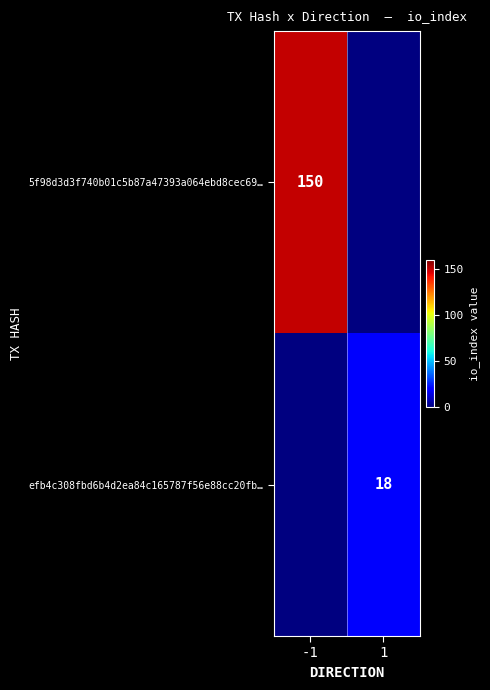

The efb4c308fbd6b4d2ea84c165787f56e88cc20fb… series shows 18 at 1. True or false?

True